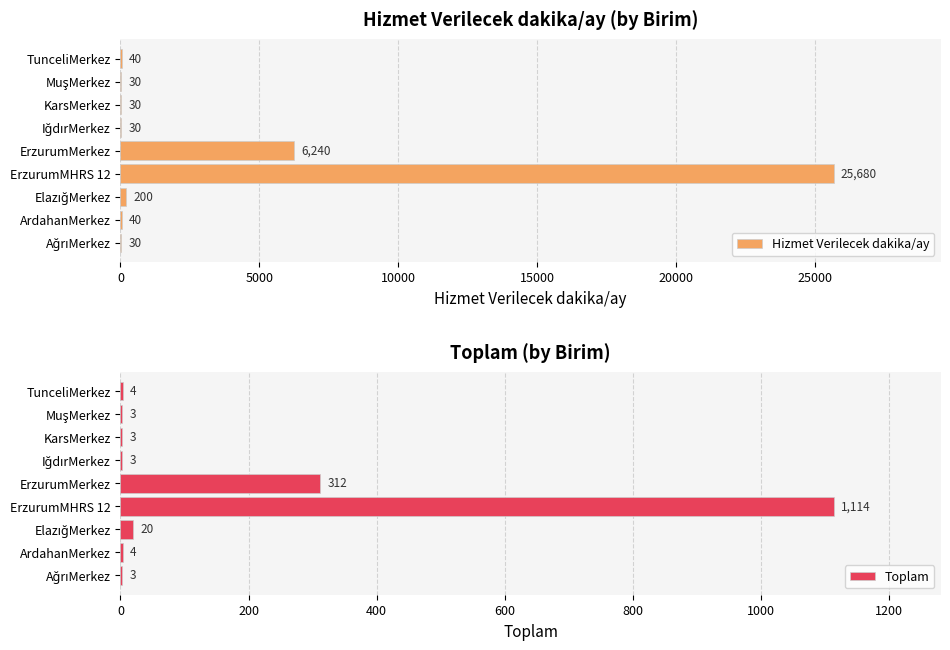

What is the maximum value for Hizmet Verilecek dakika/ay?

25680